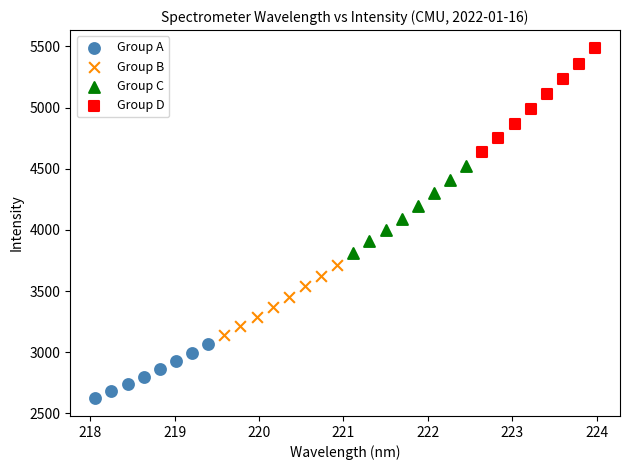

What are all the series names shown in the legend?

Group A, Group B, Group C, Group D